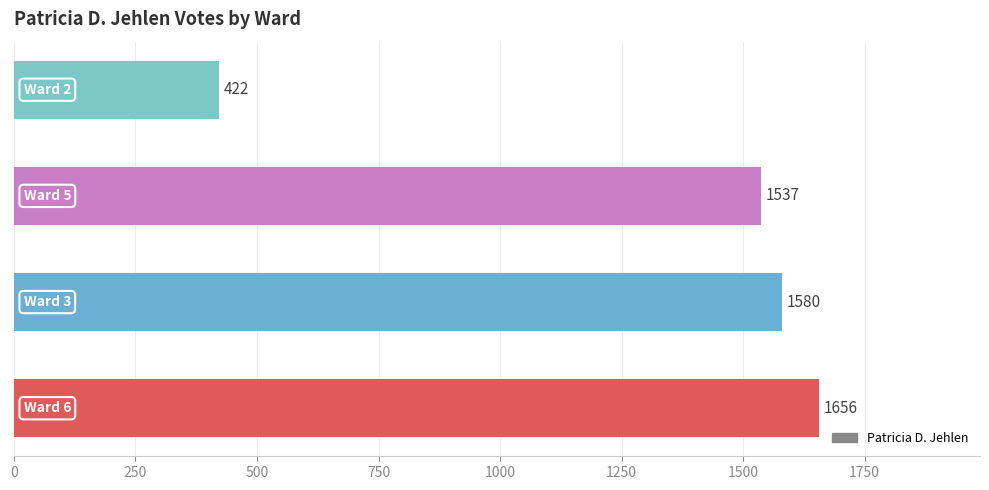

Are the bars horizontal?

Yes